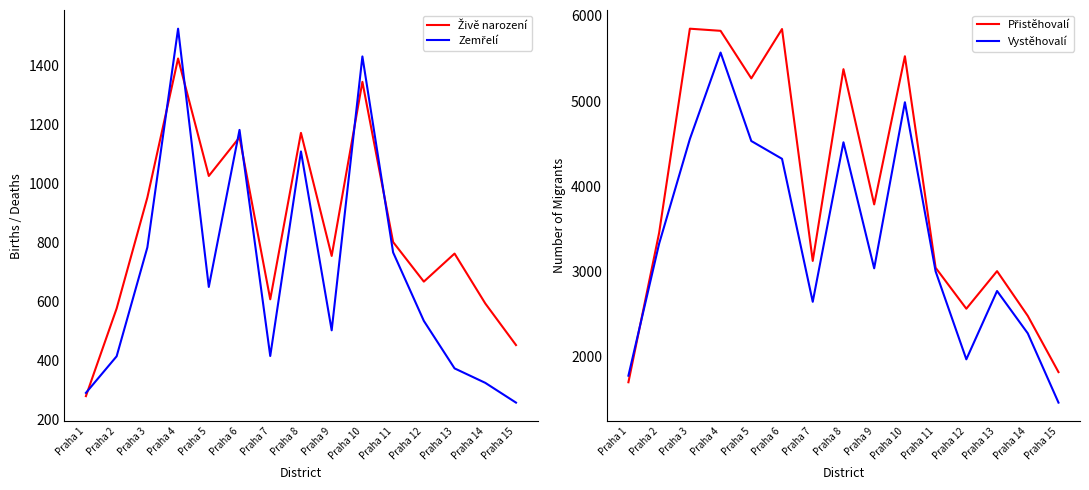

Where do Živě narození and Zemřelí first cross each other?

Praha 1 and Praha 2